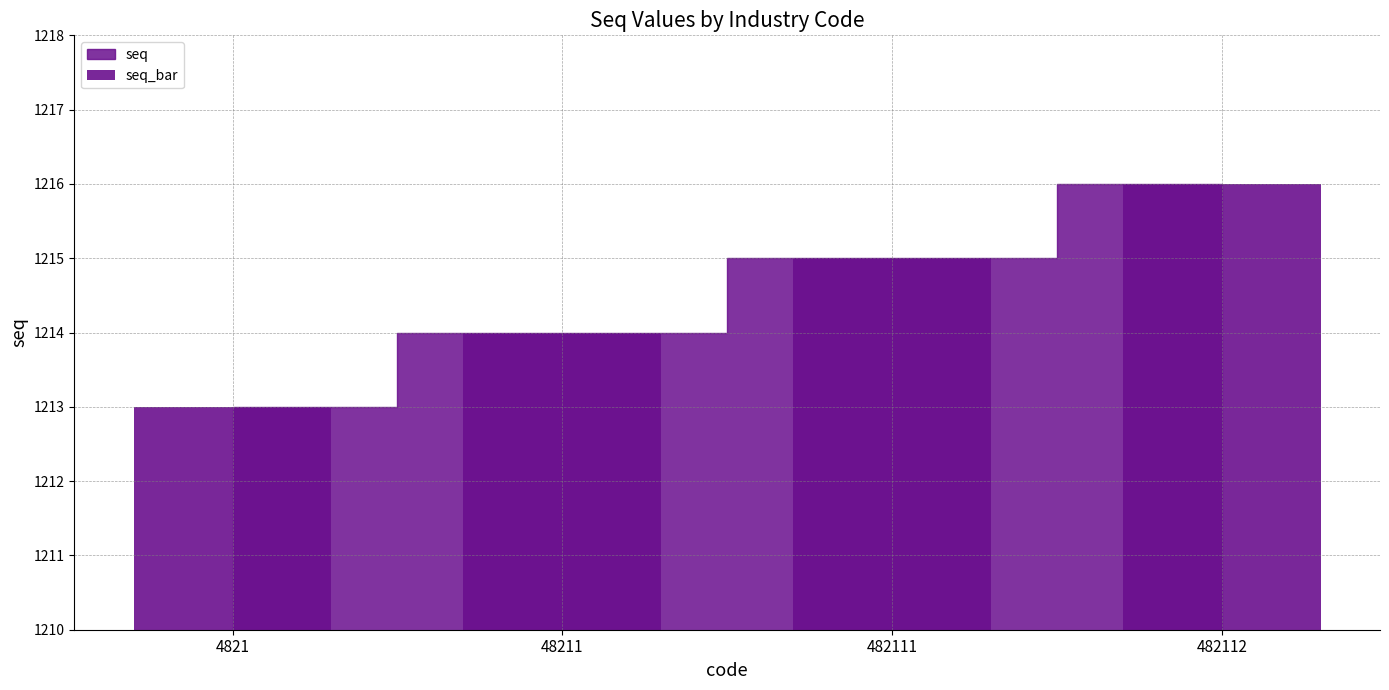

What is the difference between the values at 48211 and 4821?

1